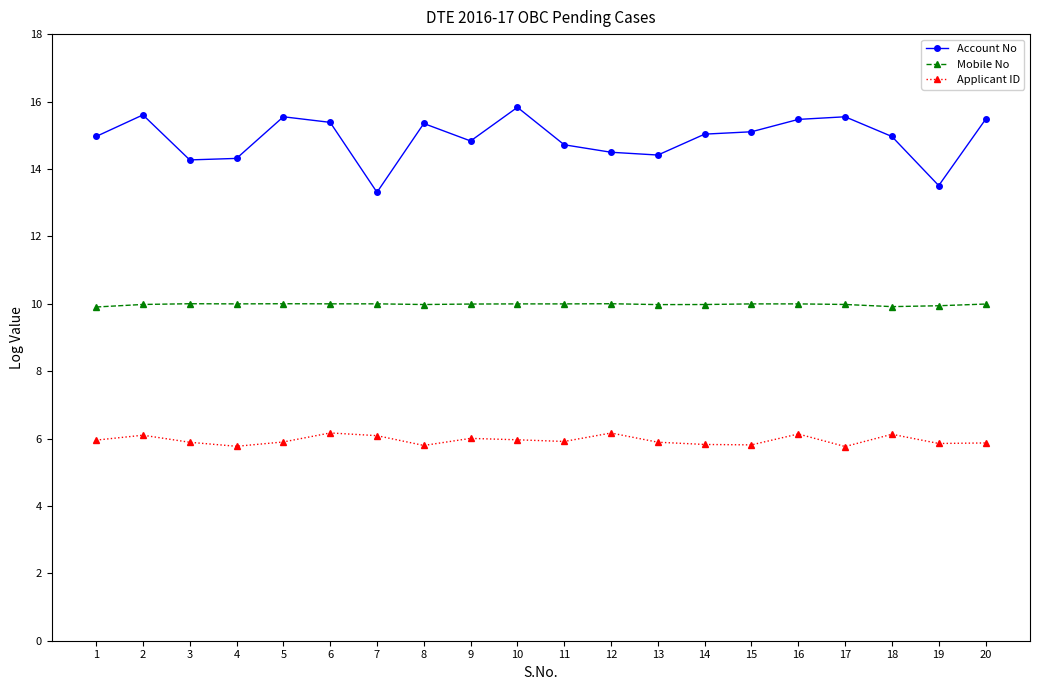

True or false: Mobile No and Applicant ID intersect in this chart.

False